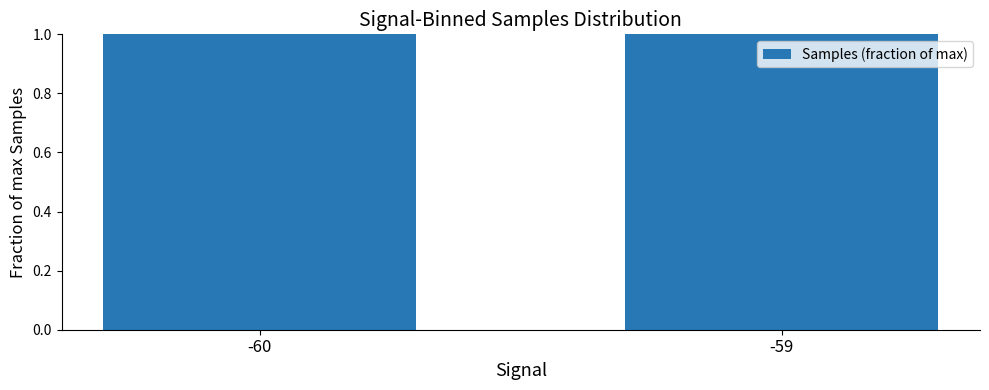

What is the value of the 2nd bar from the left?

1.0